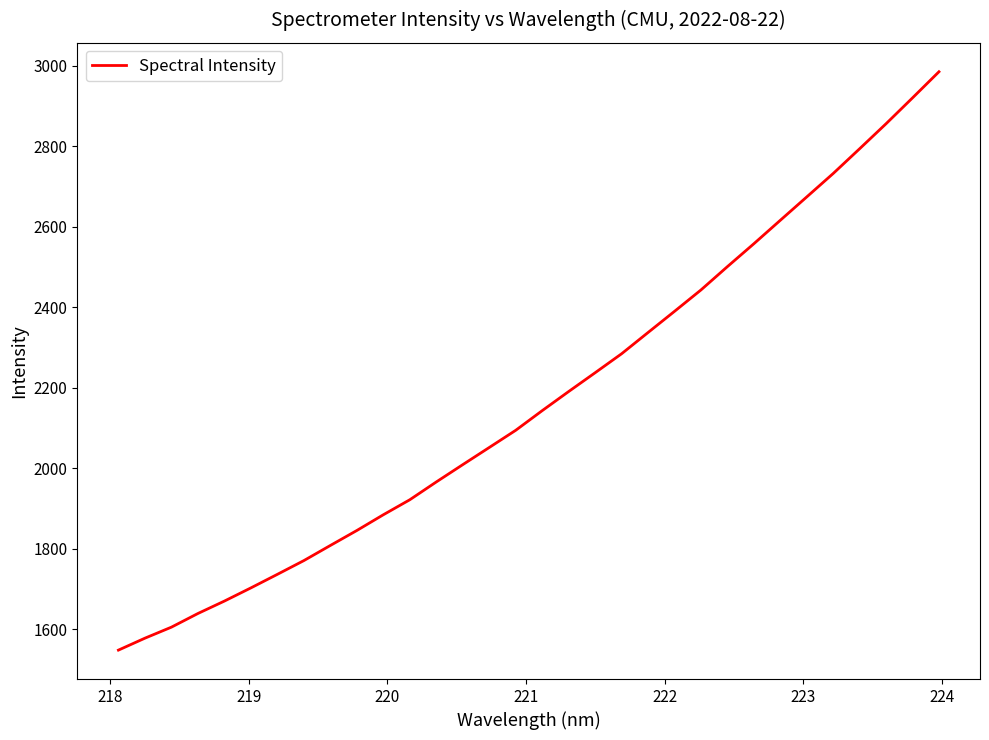

What is the difference between the maximum and minimum values?

1436.5